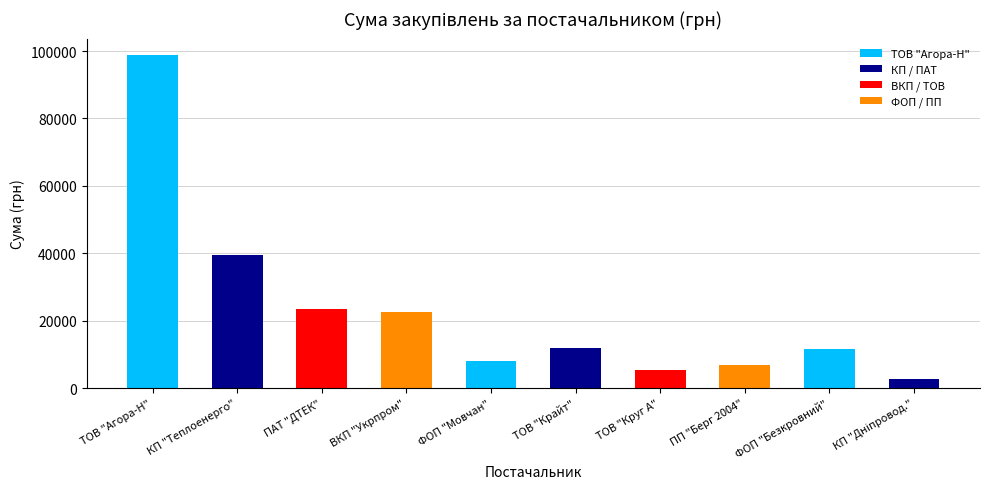

What is the sum of the values at ПАТ "ДТЕК" and ТОВ "Круг А"?

28859.8